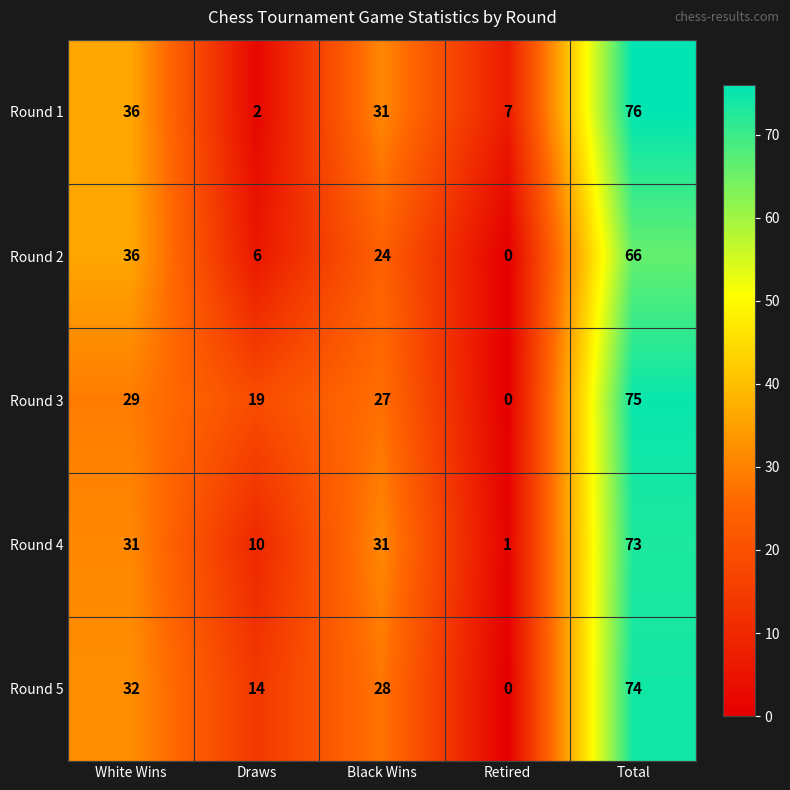

Which series has the largest total across all categories?

Round 1